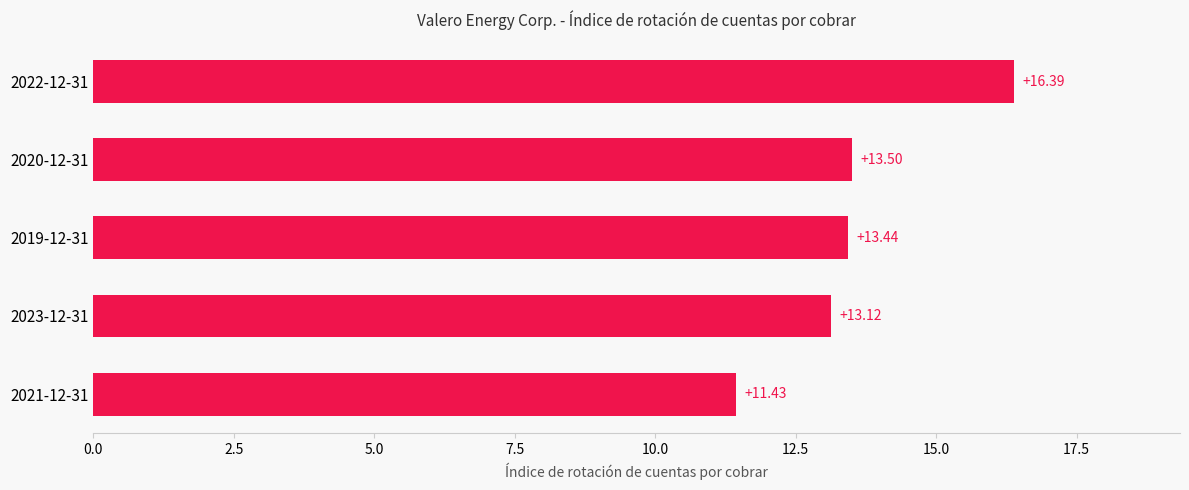

What is the ratio of the value at 2023-12-31 to the value at 2019-12-31?

1.0